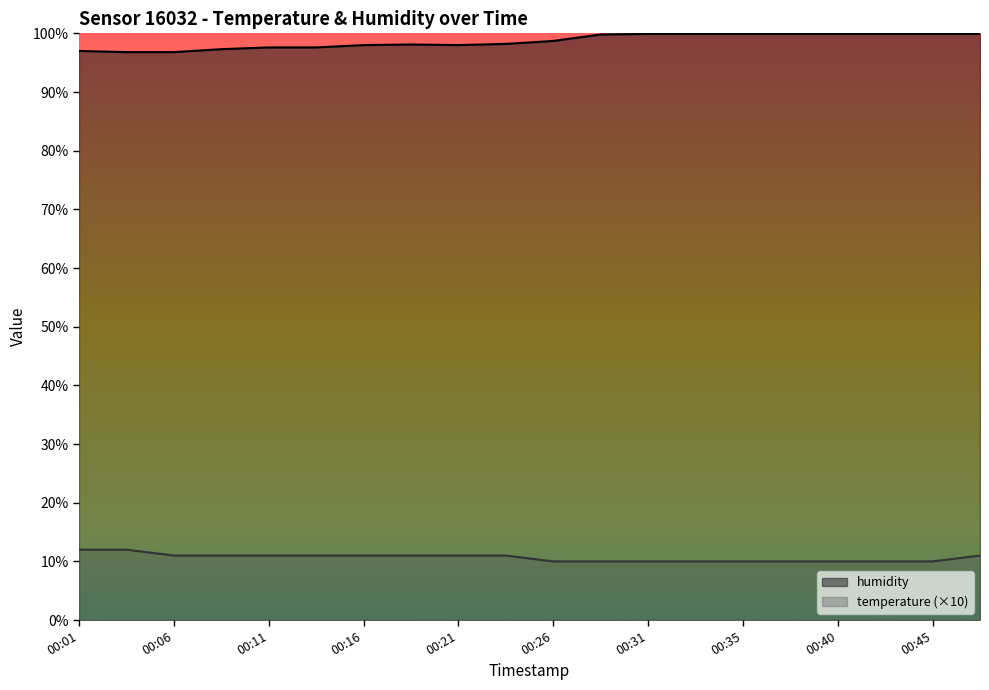

What is the minimum value for humidity?

96.8